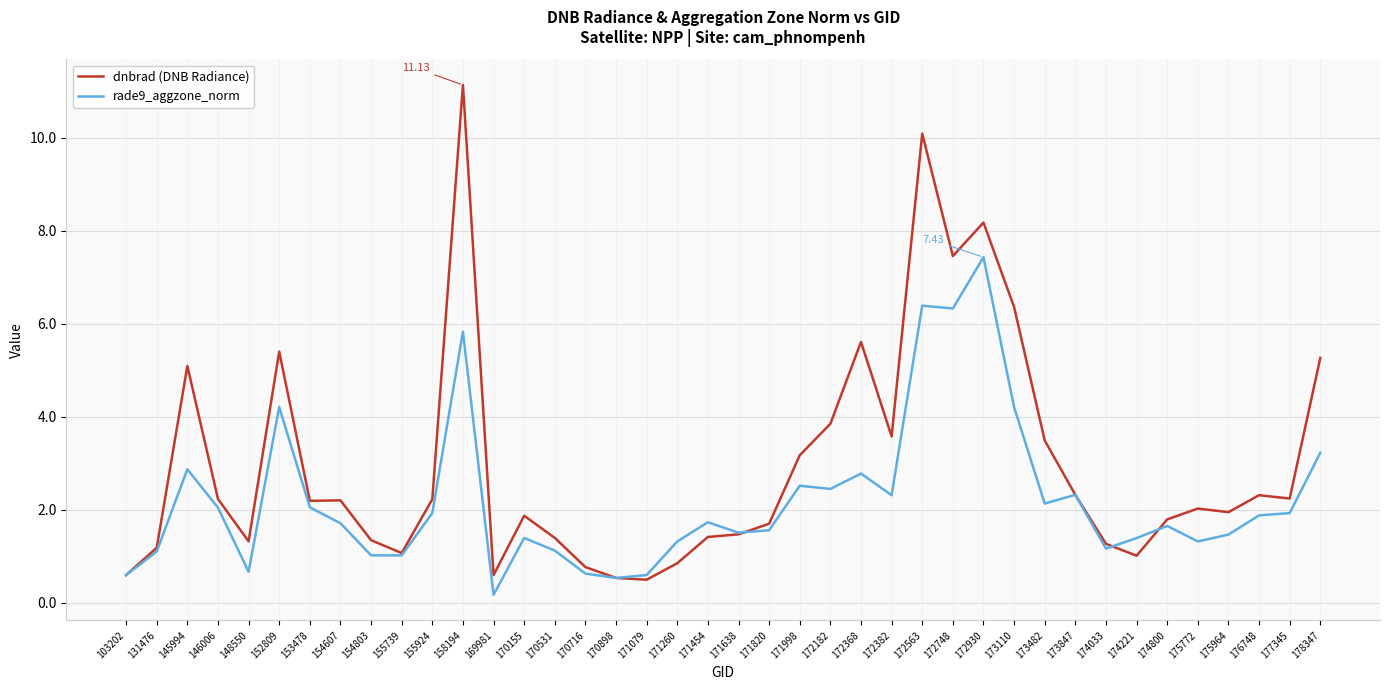

What is the total value across all series at 173110?

10.6